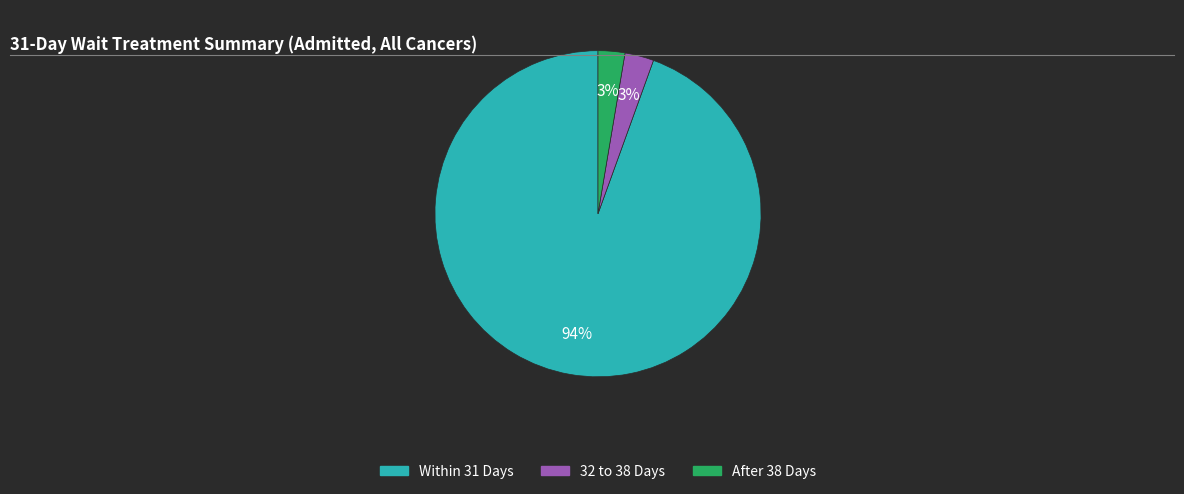

What is the largest slice in the pie chart?

Within 31 Days